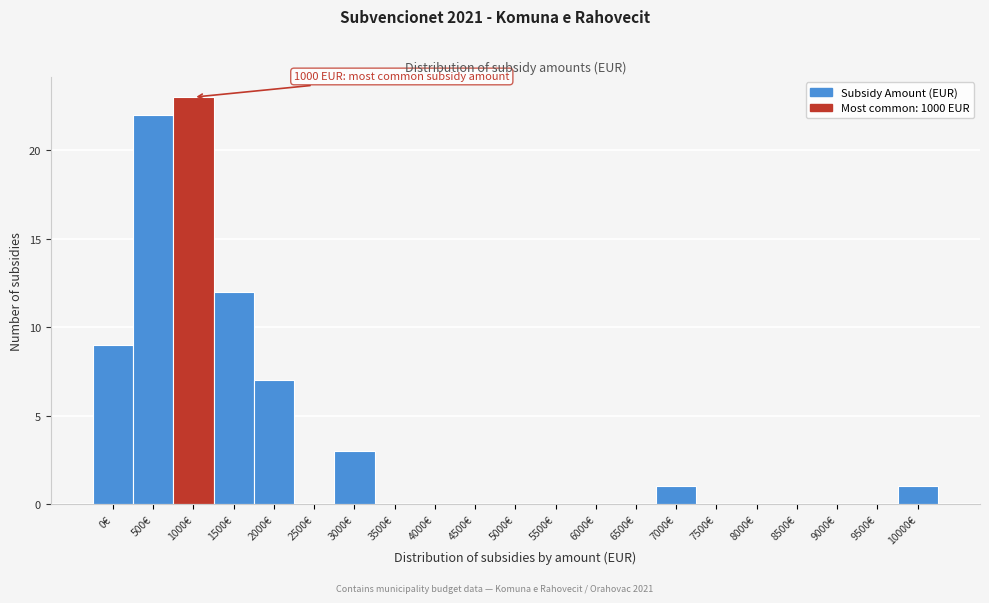

Reading left to right, extract all data points from this chart.

0€=9	500€=22	1000€=23	1500€=12	2000€=7	2500€=0	3000€=3	3500€=0	4000€=0	4500€=0	5000€=0	5500€=0	6000€=0	6500€=0	7000€=1	7500€=0	8000€=0	8500€=0	9000€=0	9500€=0	10000€=1